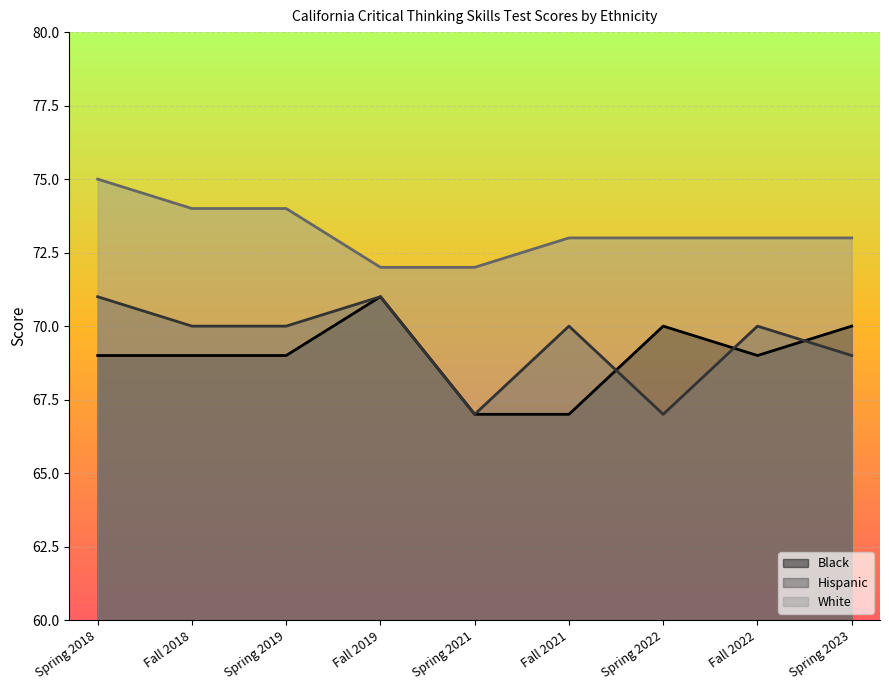

True or false: White and Black intersect in this chart.

False